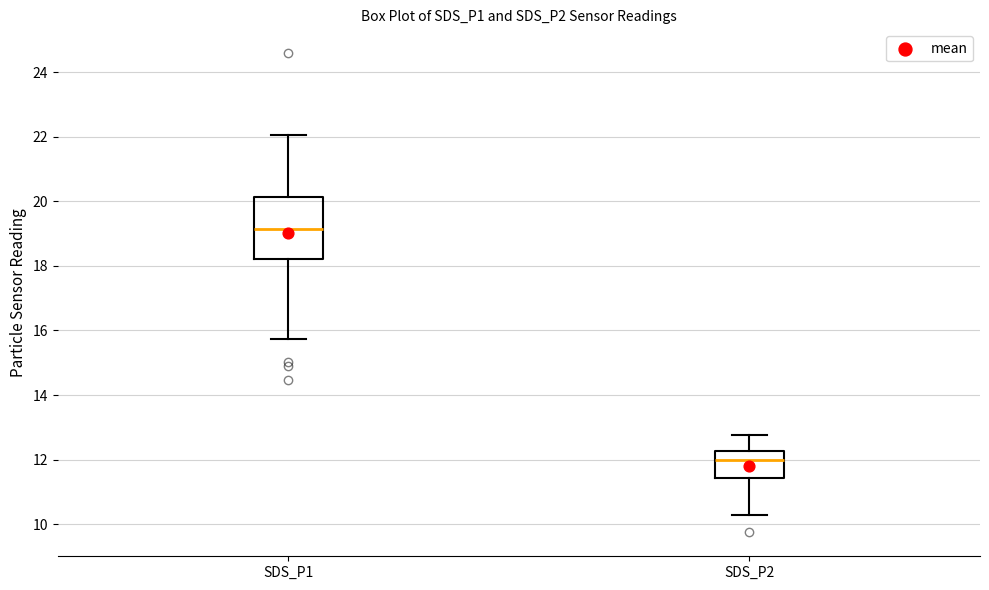

Where does the median line of the box for SDS_P1 sit on the y-axis? The values are not printed on the chart, so give them approximately, as read against the axis.

19.2